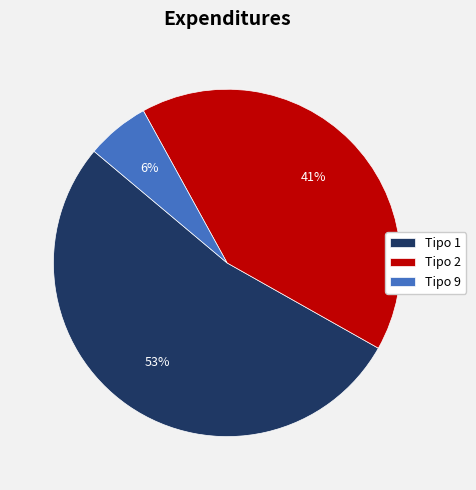

Does any single category account for the majority?

Yes